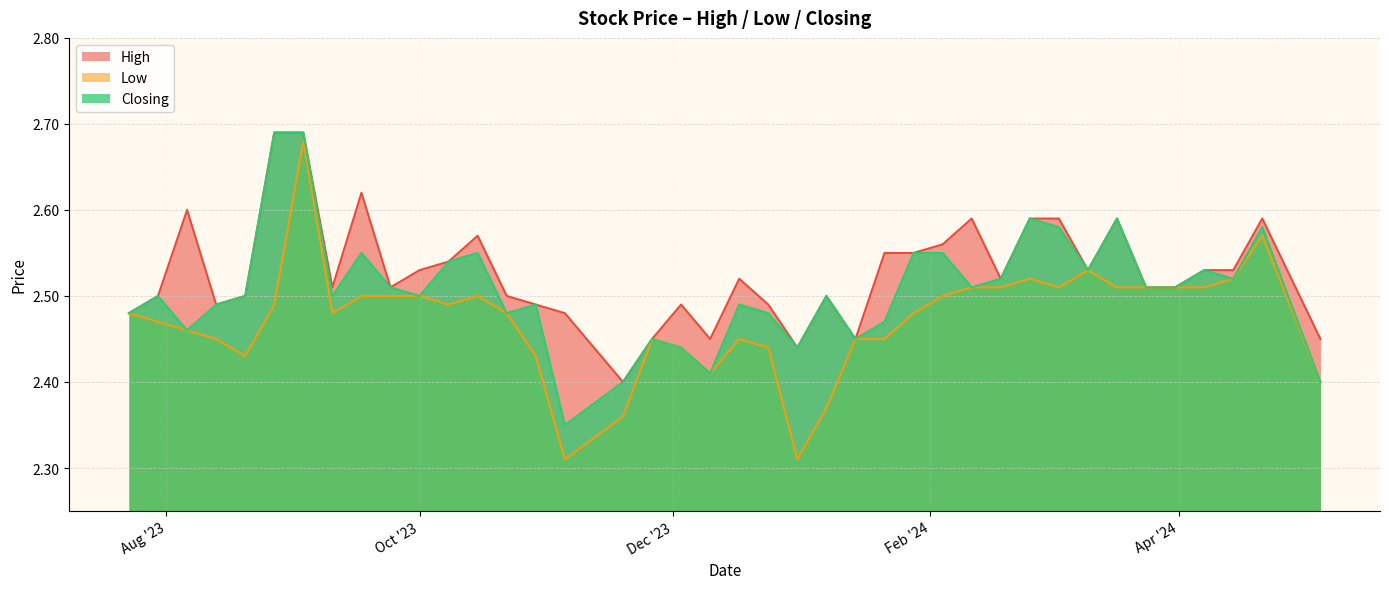

True or false: Low and High cross at least once.

False